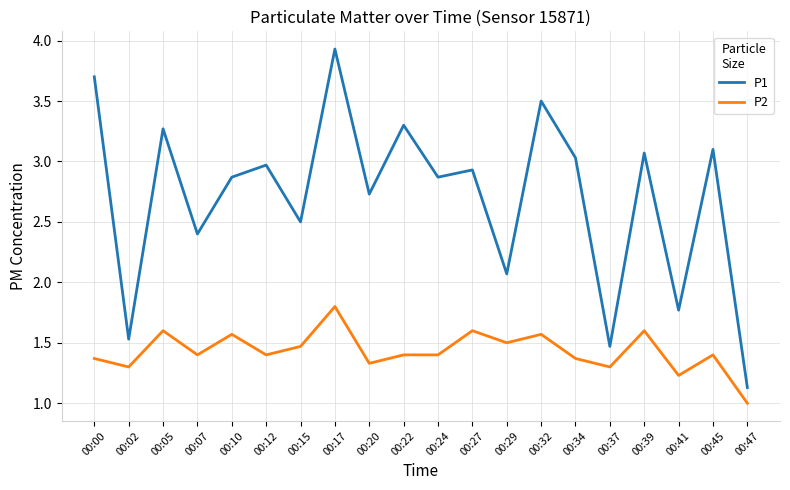

At which label does P2 reach its minimum?

00:47